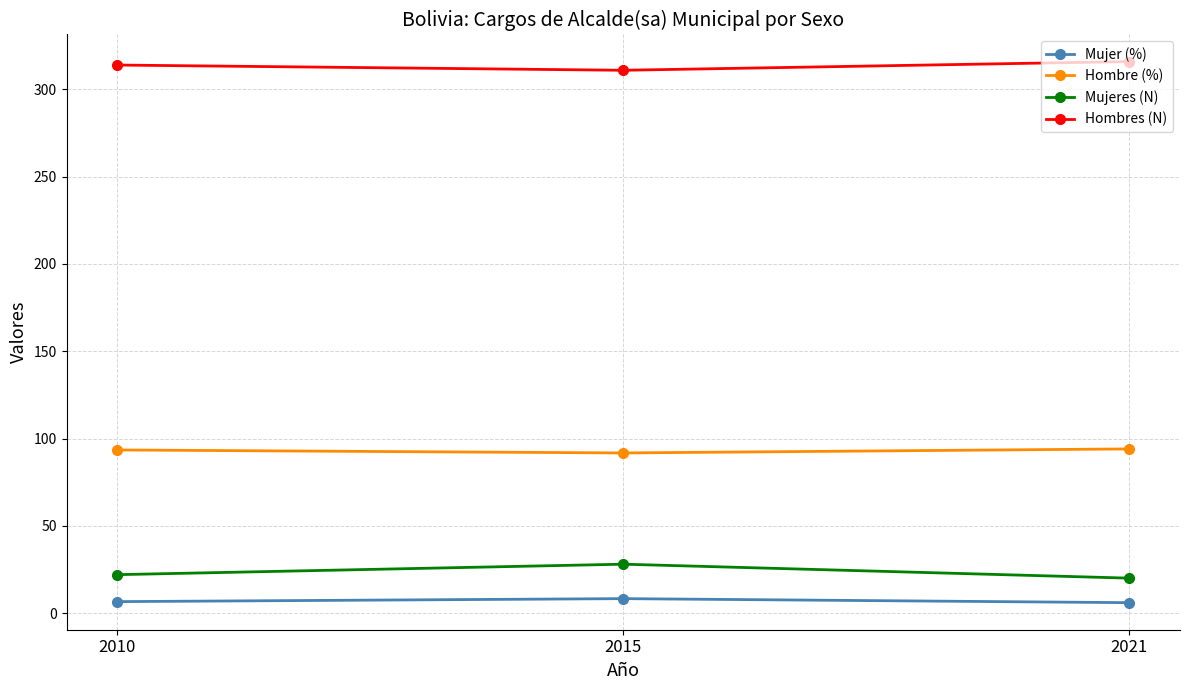

Does the chart have visible grid lines?

Yes